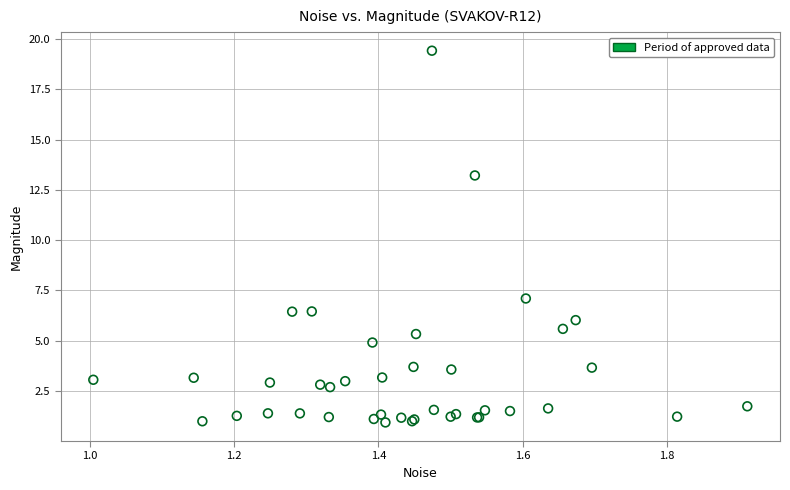

What Y value in the scatter plot is closest to 10?

7.1